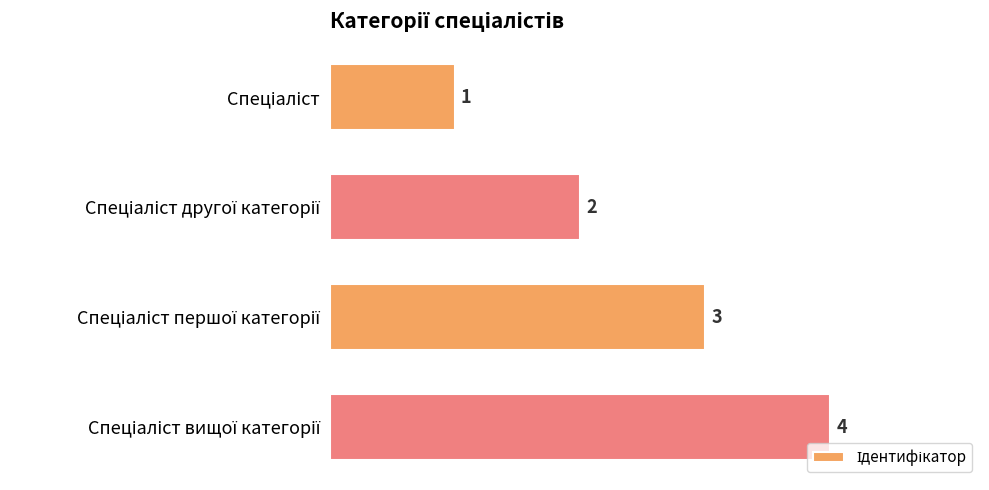

What is the sum of all values?

10